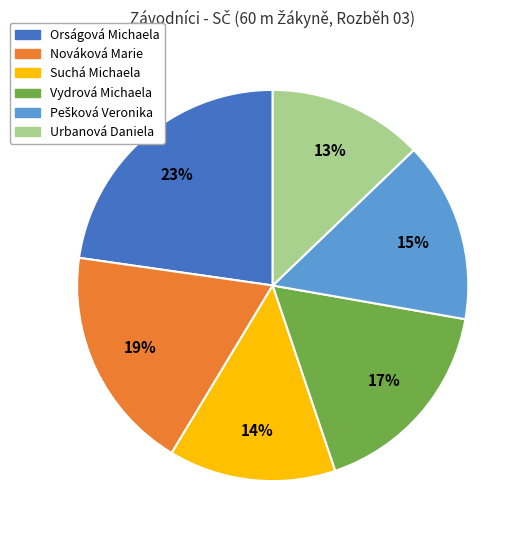

Does Vydrová Michaela represent more than half of the total?

No